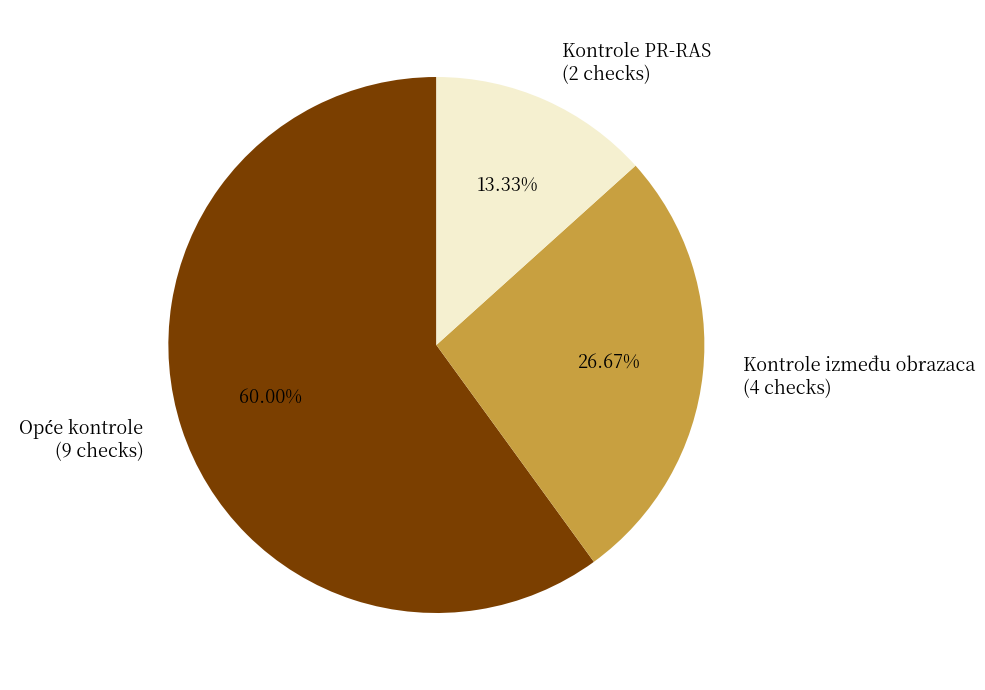

Which has a higher value, Kontrole PR-RAS (2 checks) or Kontrole između obrazaca (4 checks)?

Kontrole između obrazaca (4 checks)